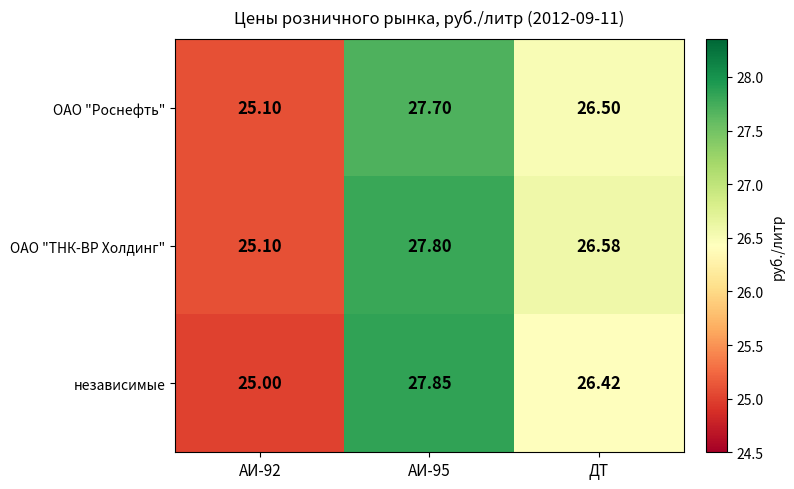

What is the total value across all series at АИ-92?

75.2